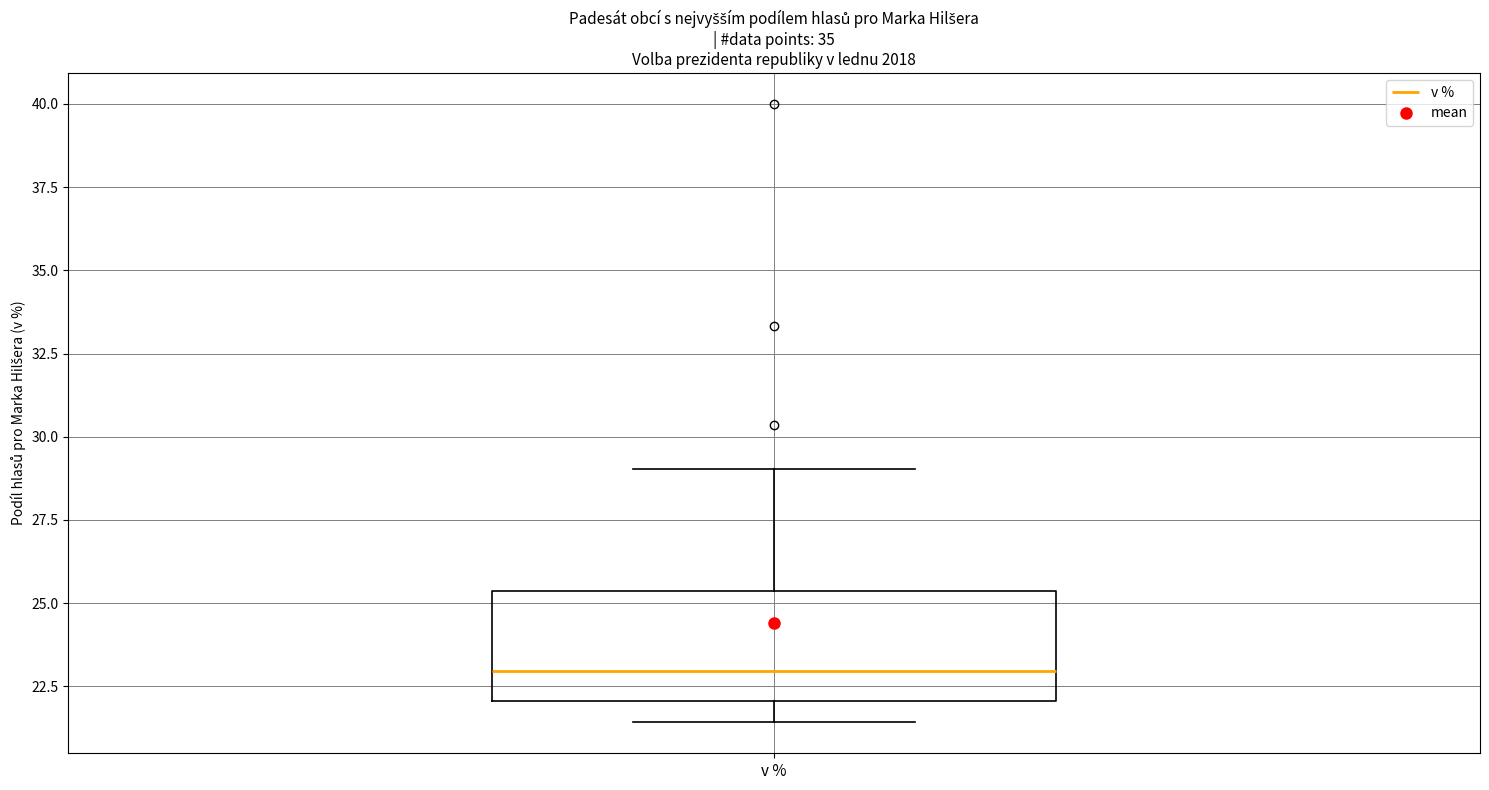

Transcribe this box plot: give where the median line is, the range the box spans, and where the two whiskers end, as read against the y-axis. The values are not printed on the chart, so give them approximately, as read against the axis.

median 23.0, box 22.0 to 25.5, whiskers 21.5 to 29.0